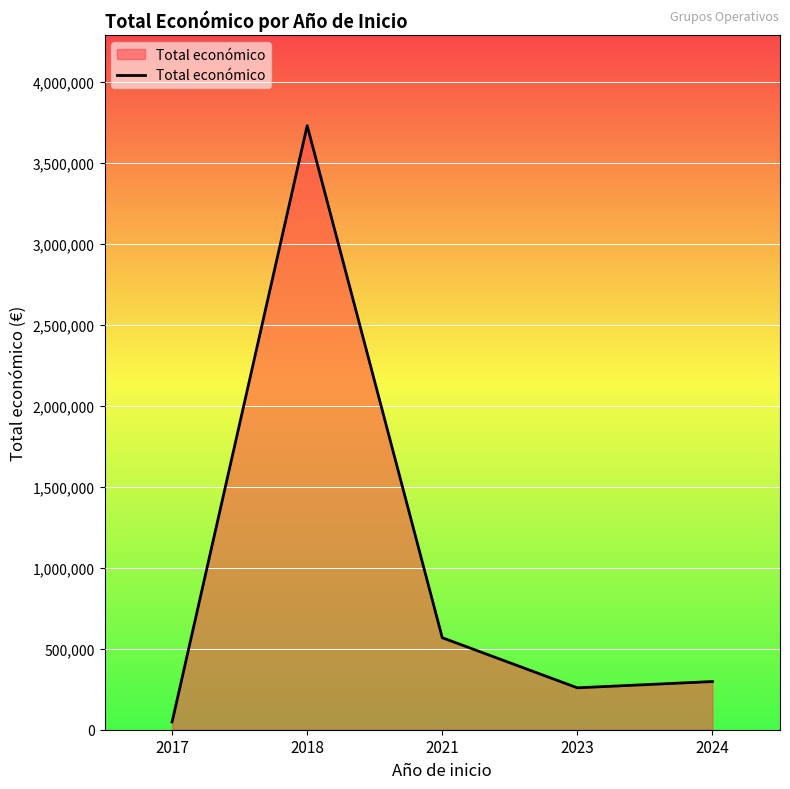

Reading left to right, list all the values displayed in this chart.

48000	3728998	567924	258704	297514